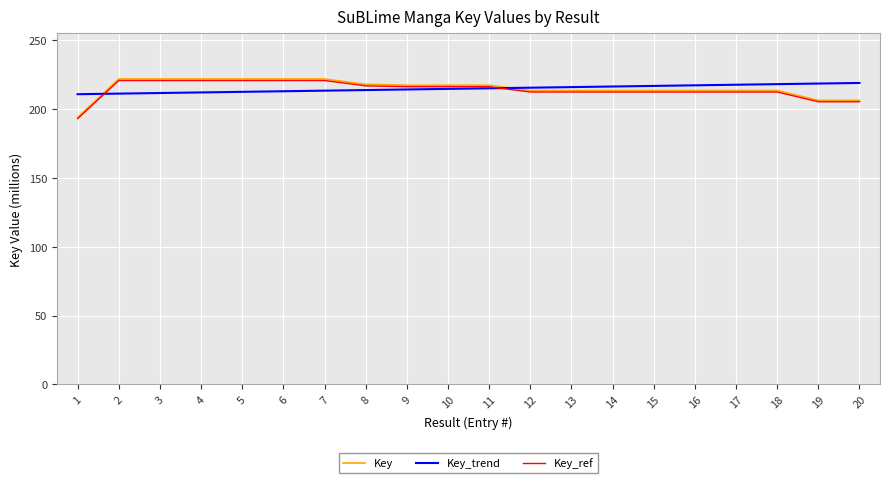

True or false: Key has a value of 342.9 at 2.

False